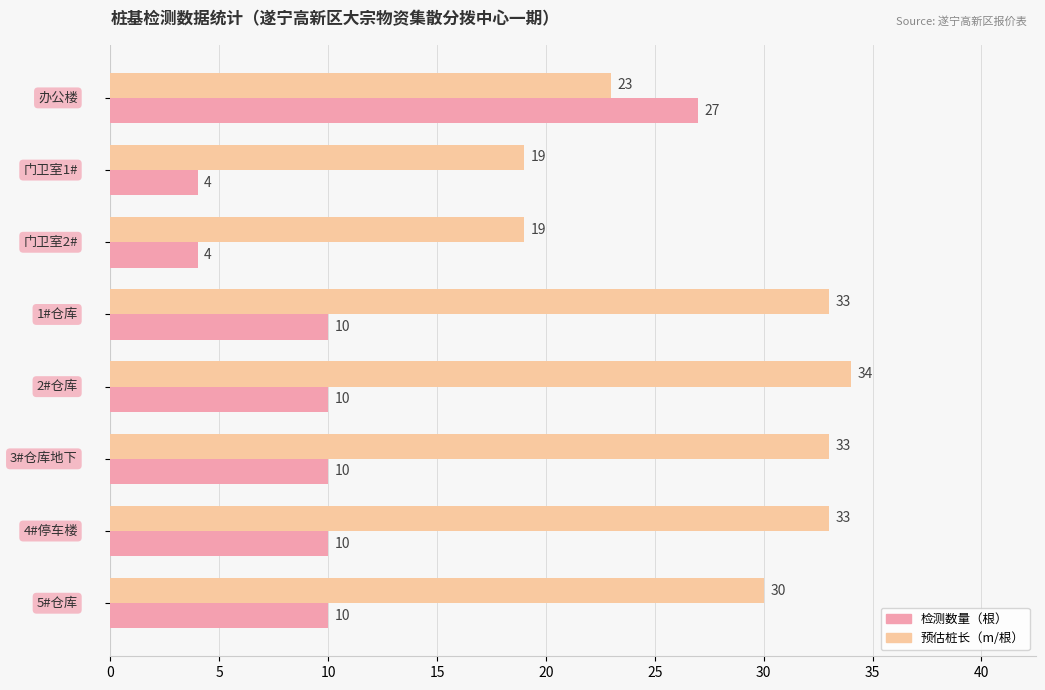

At how many categories does at least one series exceed 24?

6